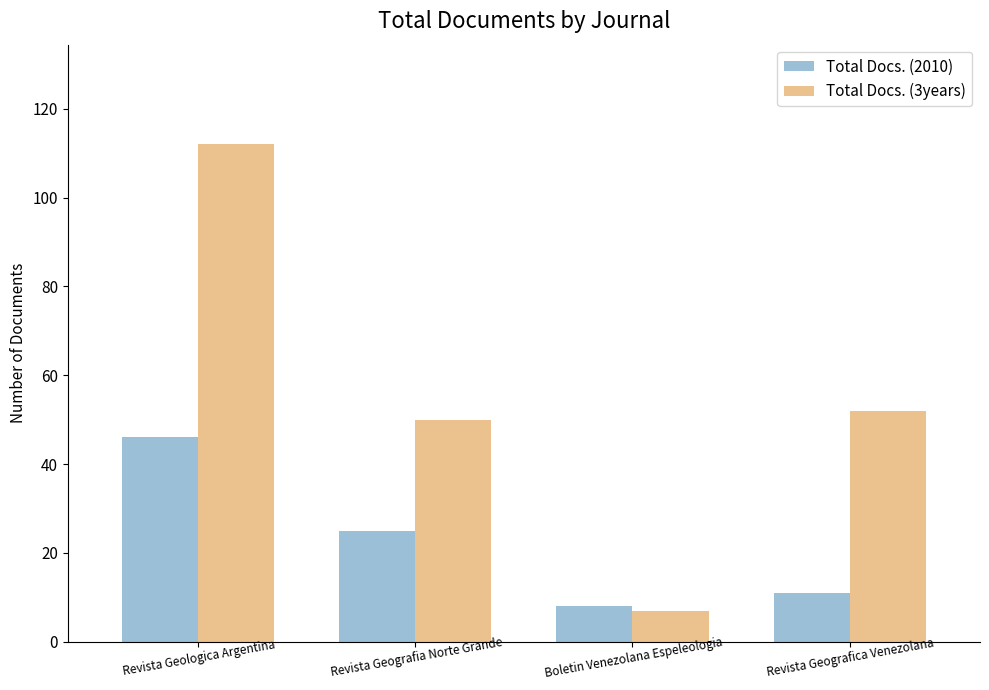

Is the value of Total Docs. (3years) at Revista Geografia Norte Grande greater than the value of Total Docs. (2010) at Revista Geografica Venezolana?

Yes